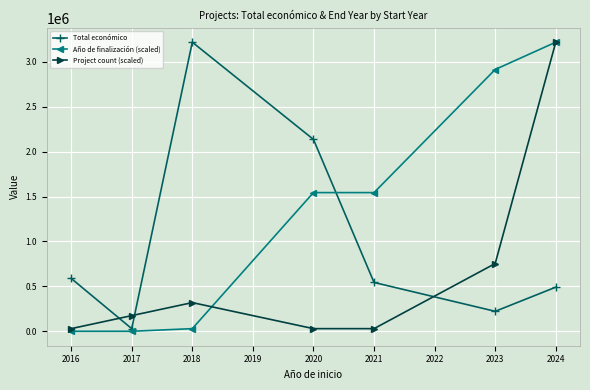

The value of Total económico at 2016 is 193836.3. True or false?

False